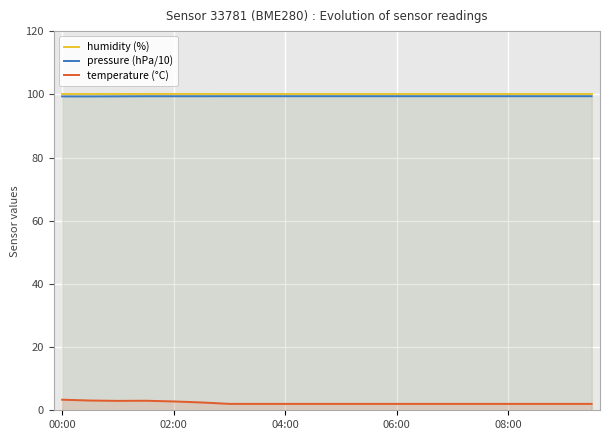

Is it true that temperature (°C) equals 2.0 at 08:00?

True